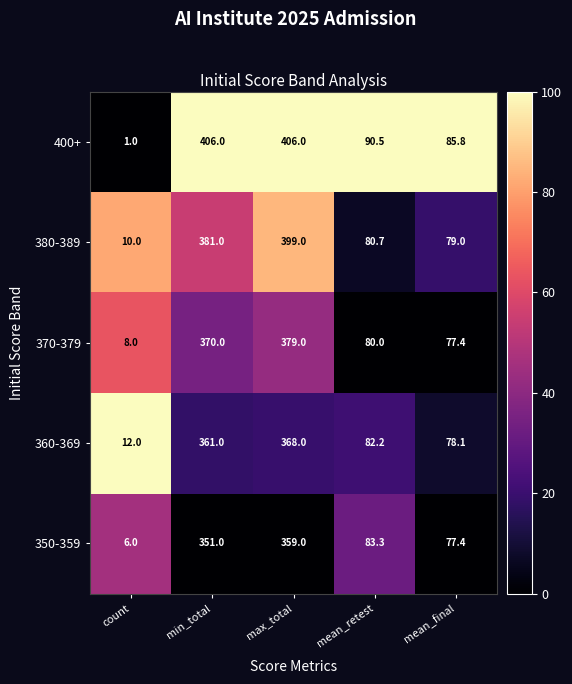

Rank the series at mean_retest from highest to lowest value.

400+, 350-359, 360-369, 380-389, 370-379